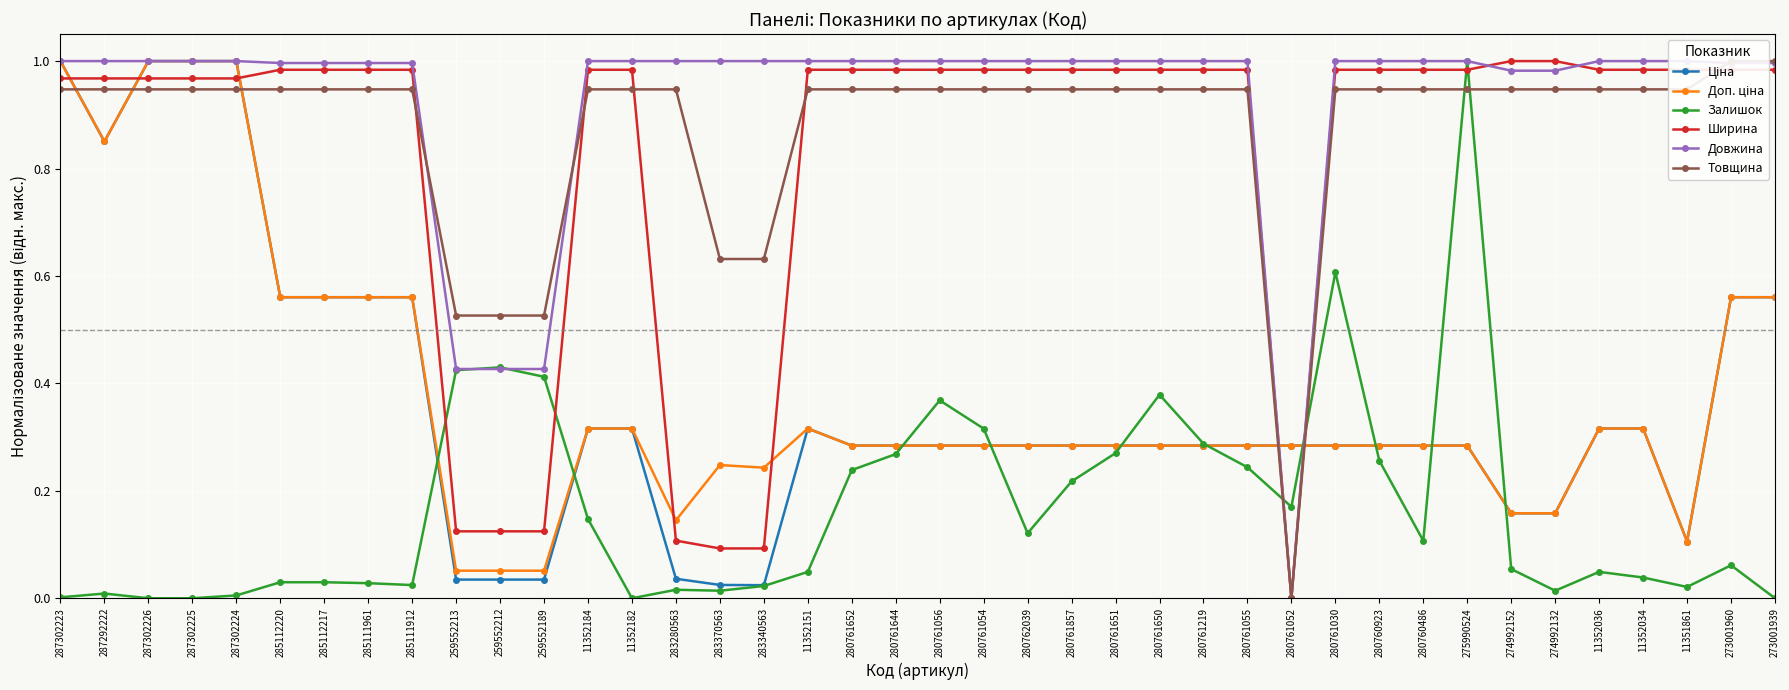

Reading left to right, list all the values displayed in this chart.

Ціна: 1.0	0.9	1.0	1.0	1.0	0.6	0.6	0.6	0.6	0.0	0.0	0.0	0.3	0.3	0.0	0.0	0.0	0.3	0.3	0.3	0.3	0.3	0.3	0.3	0.3	0.3	0.3	0.3	0.3	0.3	0.3	0.3	0.3	0.2	0.2	0.3	0.3	0.1	0.6	0.6
Доп. ціна: 1.0	0.9	1.0	1.0	1.0	0.6	0.6	0.6	0.6	0.1	0.1	0.1	0.3	0.3	0.1	0.2	0.2	0.3	0.3	0.3	0.3	0.3	0.3	0.3	0.3	0.3	0.3	0.3	0.3	0.3	0.3	0.3	0.3	0.2	0.2	0.3	0.3	0.1	0.6	0.6
Залишок: 0.0	0.0	0.0	0.0	0.0	0.0	0.0	0.0	0.0	0.4	0.4	0.4	0.1	0.0	0.0	0.0	0.0	0.0	0.2	0.3	0.4	0.3	0.1	0.2	0.3	0.4	0.3	0.2	0.2	0.6	0.3	0.1	1.0	0.1	0.0	0.0	0.0	0.0	0.1	0.0
Ширина: 1.0	1.0	1.0	1.0	1.0	1.0	1.0	1.0	1.0	0.1	0.1	0.1	1.0	1.0	0.1	0.1	0.1	1.0	1.0	1.0	1.0	1.0	1.0	1.0	1.0	1.0	1.0	1.0	0.0	1.0	1.0	1.0	1.0	1.0	1.0	1.0	1.0	1.0	1.0	1.0
Довжина: 1.0	1.0	1.0	1.0	1.0	1.0	1.0	1.0	1.0	0.4	0.4	0.4	1.0	1.0	1.0	1.0	1.0	1.0	1.0	1.0	1.0	1.0	1.0	1.0	1.0	1.0	1.0	1.0	0.0	1.0	1.0	1.0	1.0	1.0	1.0	1.0	1.0	1.0	1.0	1.0
Товщина: 0.9	0.9	0.9	0.9	0.9	0.9	0.9	0.9	0.9	0.5	0.5	0.5	0.9	0.9	0.9	0.6	0.6	0.9	0.9	0.9	0.9	0.9	0.9	0.9	0.9	0.9	0.9	0.9	0.0	0.9	0.9	0.9	0.9	0.9	0.9	0.9	0.9	0.9	1.0	1.0